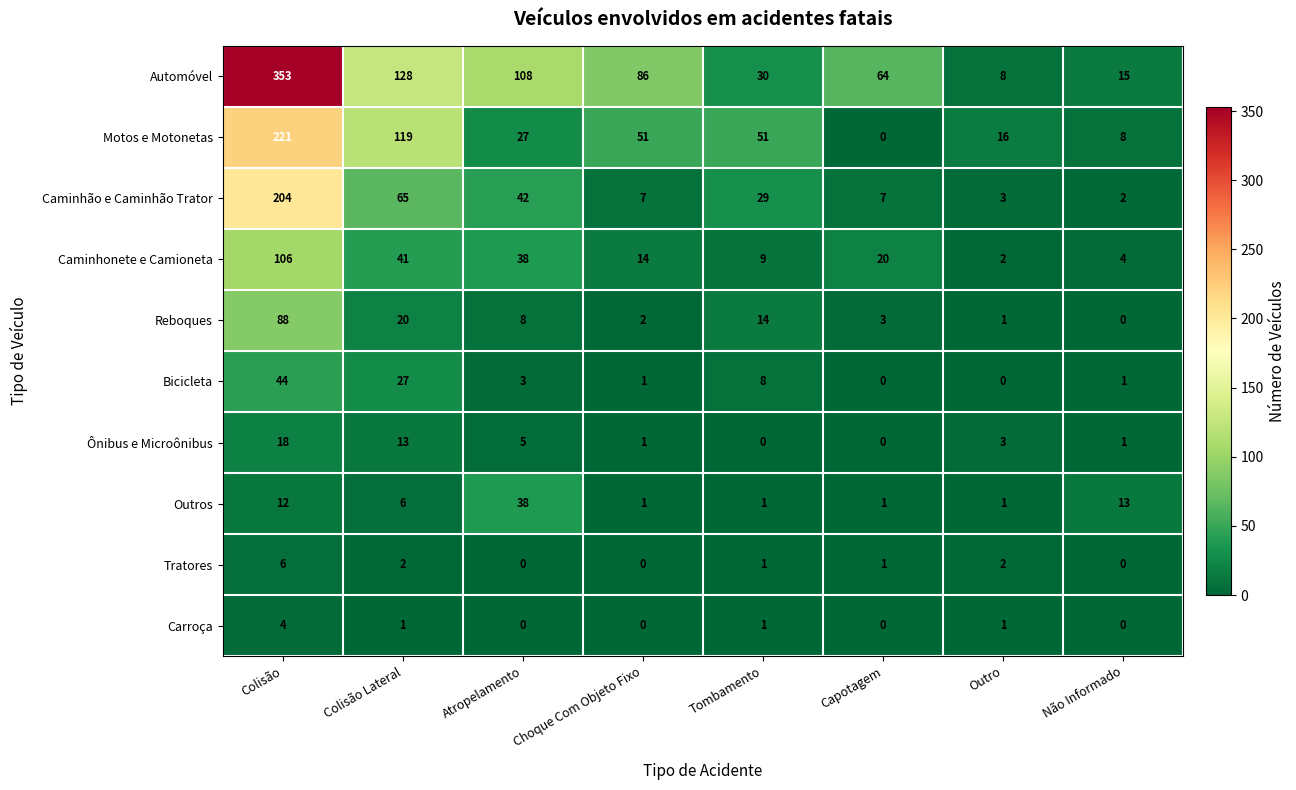

What is the difference between the Automóvel values at Outro and Não Informado?

7